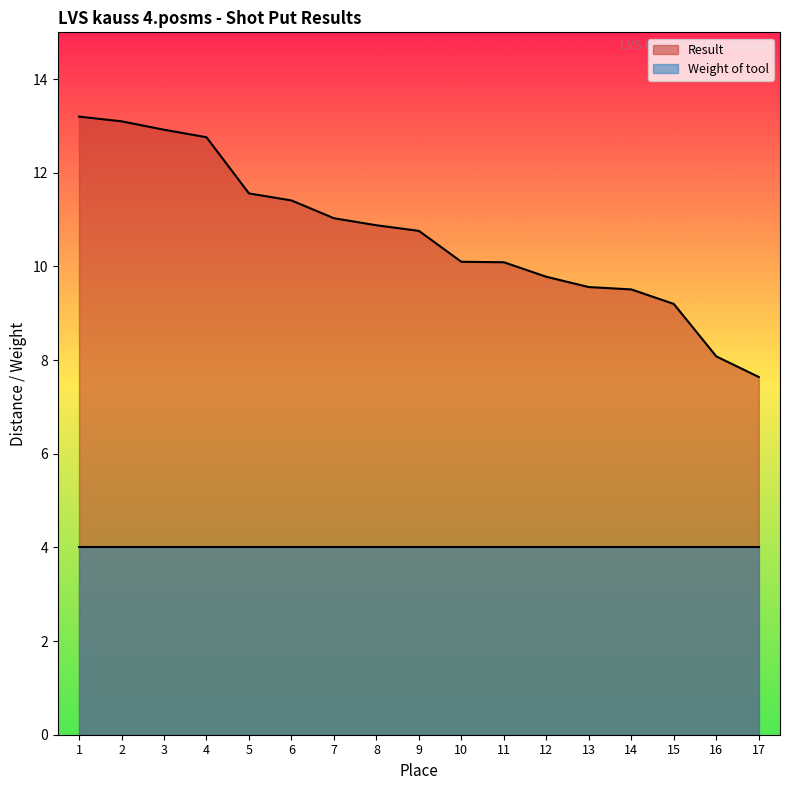

What is the value of the 2nd point from the left?

13.1